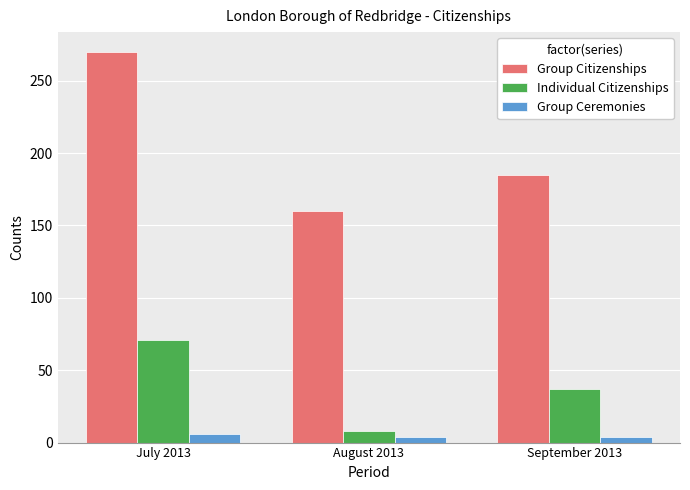

Read the Individual Citizenships value at September 2013.

37